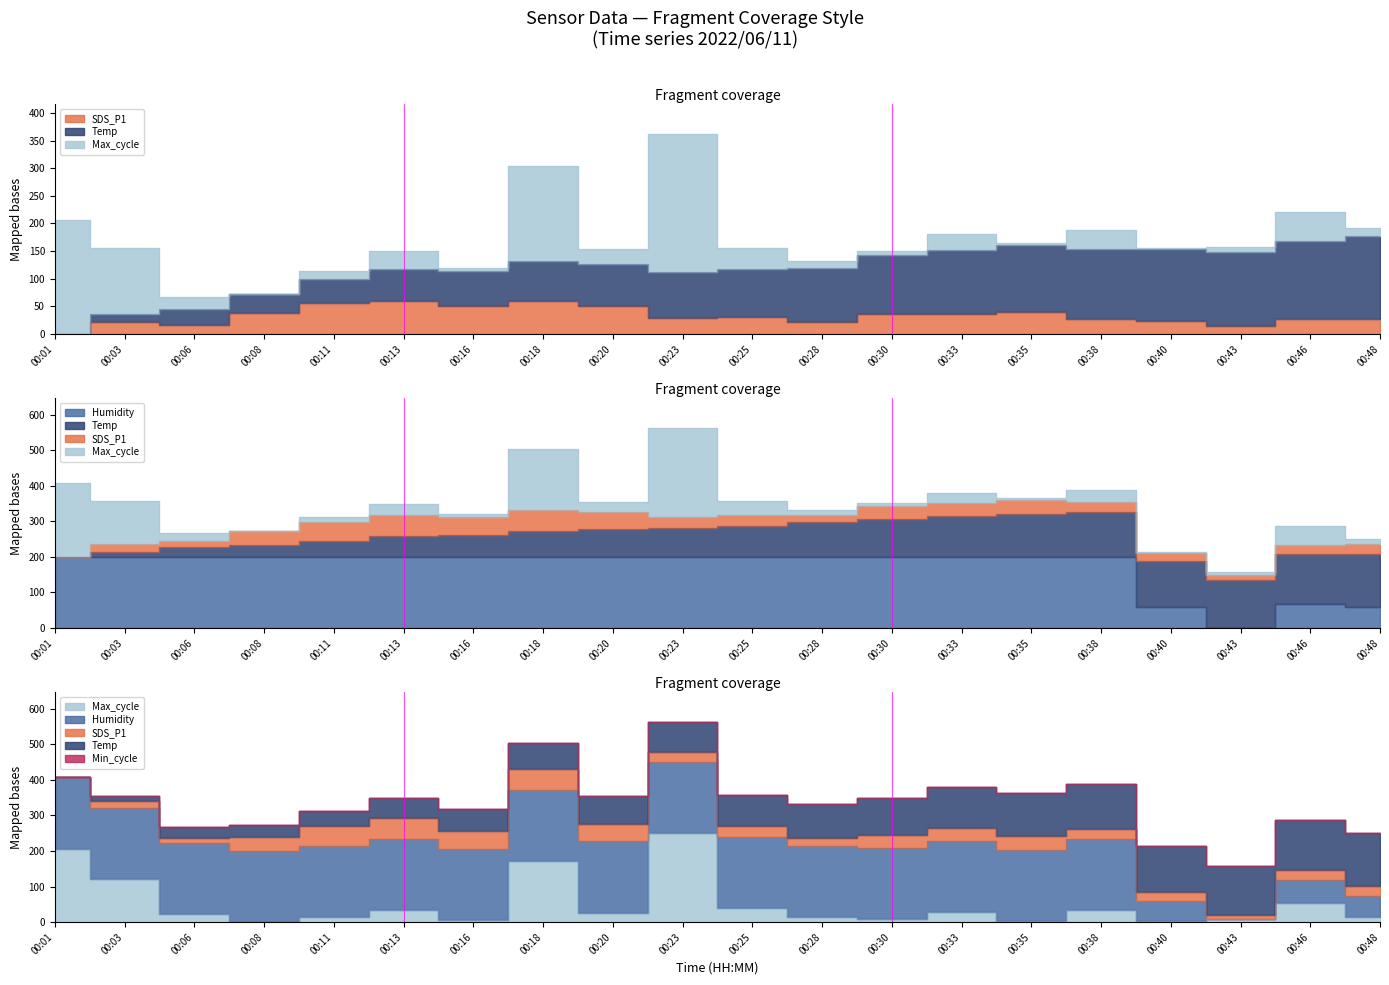

What is the value of the SDS_P1 point at the 20th from the left?

27.1